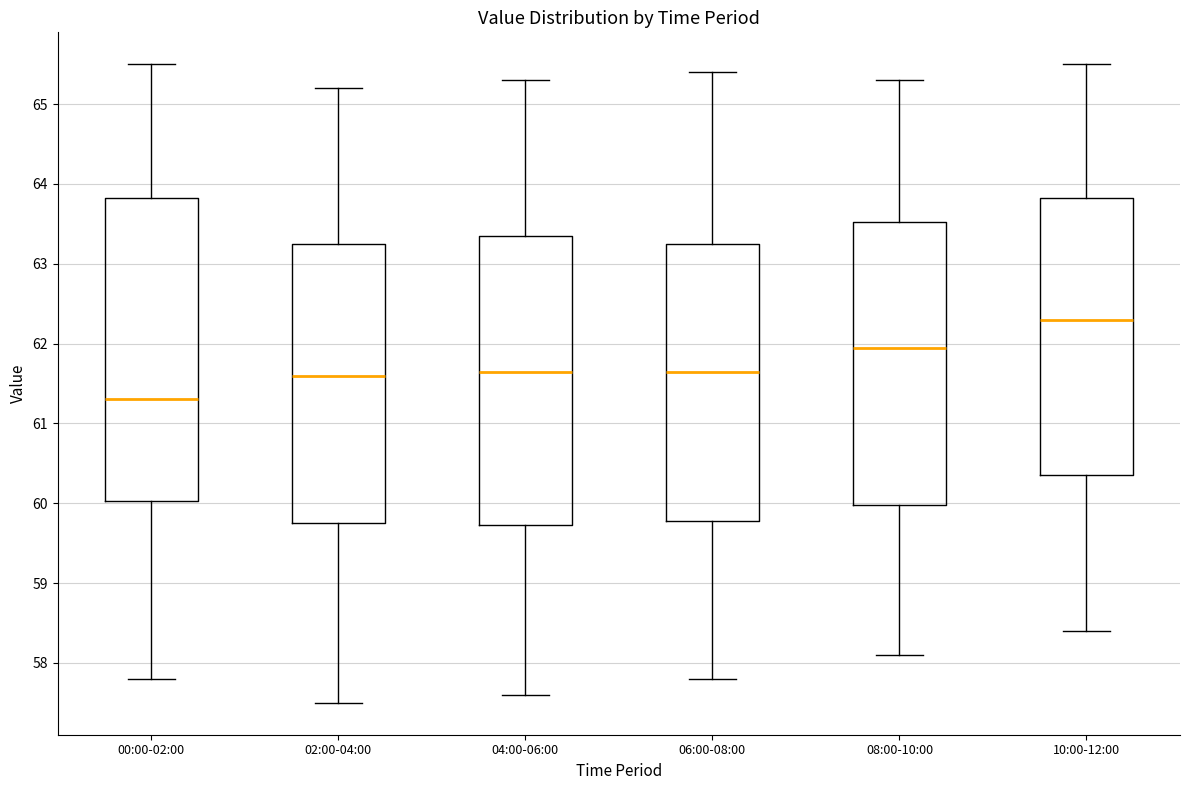

Reading left to right, read every box against the y-axis: the position of its median line, the range the box covers, and the ends of its whiskers. The values are not printed on the chart, so give them approximately, as read against the axis.

00:00-02:00: median 61.3, box 60.0 to 63.8, whiskers 57.8 to 65.5
02:00-04:00: median 61.6, box 59.8 to 63.3, whiskers 57.5 to 65.2
04:00-06:00: median 61.7, box 59.7 to 63.4, whiskers 57.6 to 65.3
06:00-08:00: median 61.7, box 59.8 to 63.3, whiskers 57.8 to 65.4
08:00-10:00: median 62.0, box 60.0 to 63.5, whiskers 58.1 to 65.3
10:00-12:00: median 62.3, box 60.4 to 63.8, whiskers 58.4 to 65.5